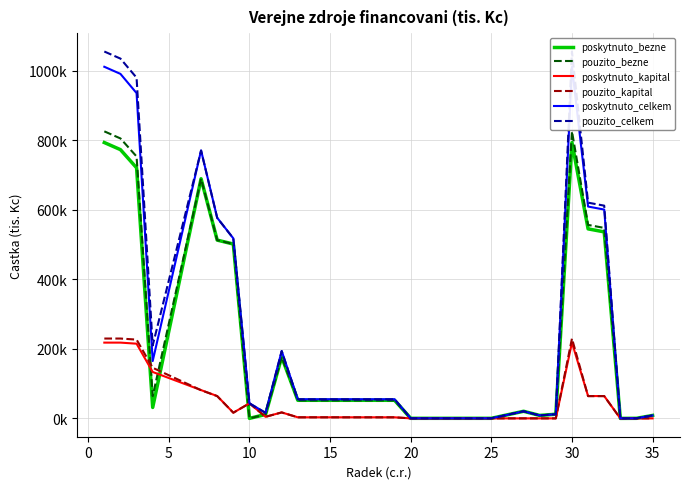

True or false: poskytnuto_bezne has a value of 176737.3 at 21.

False